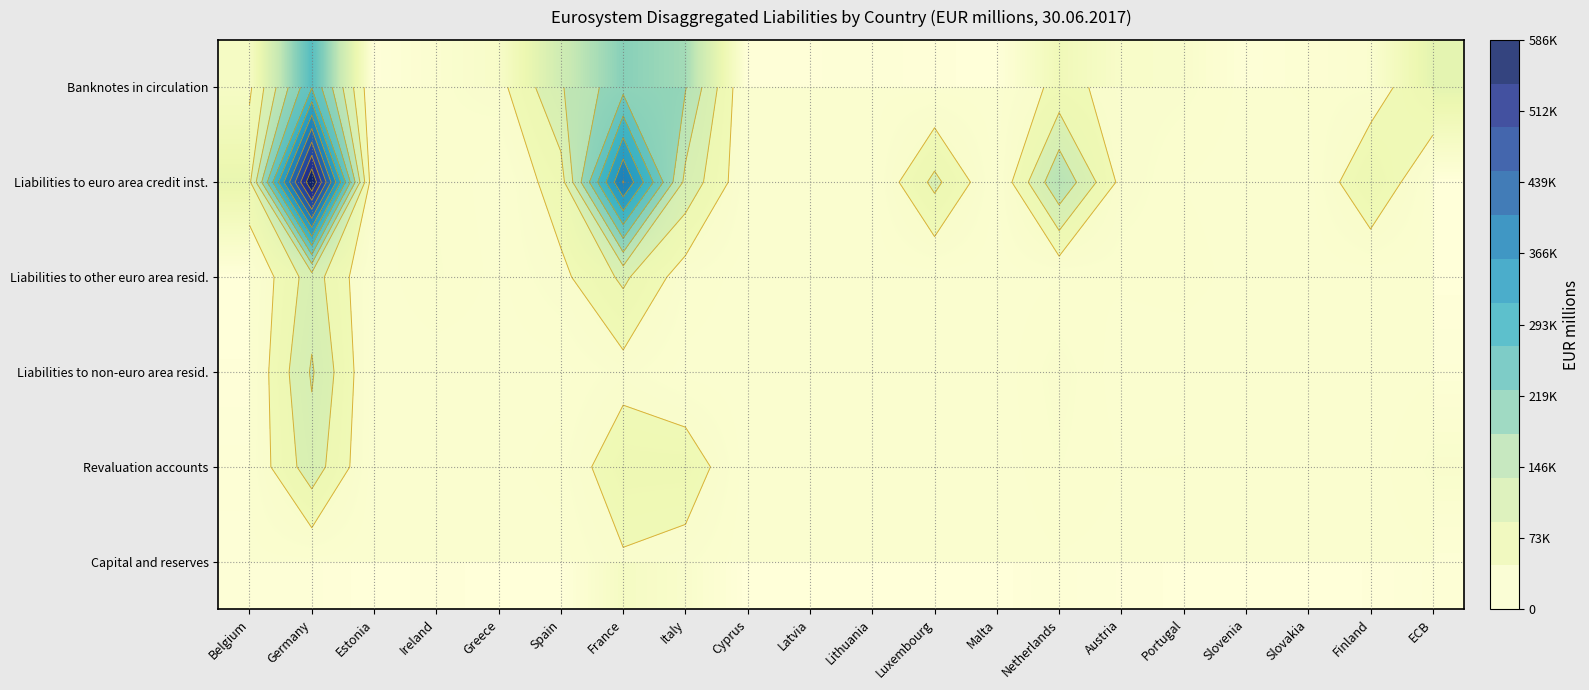

The value of Banknotes in circulation at Italy is 182924. True or false?

True